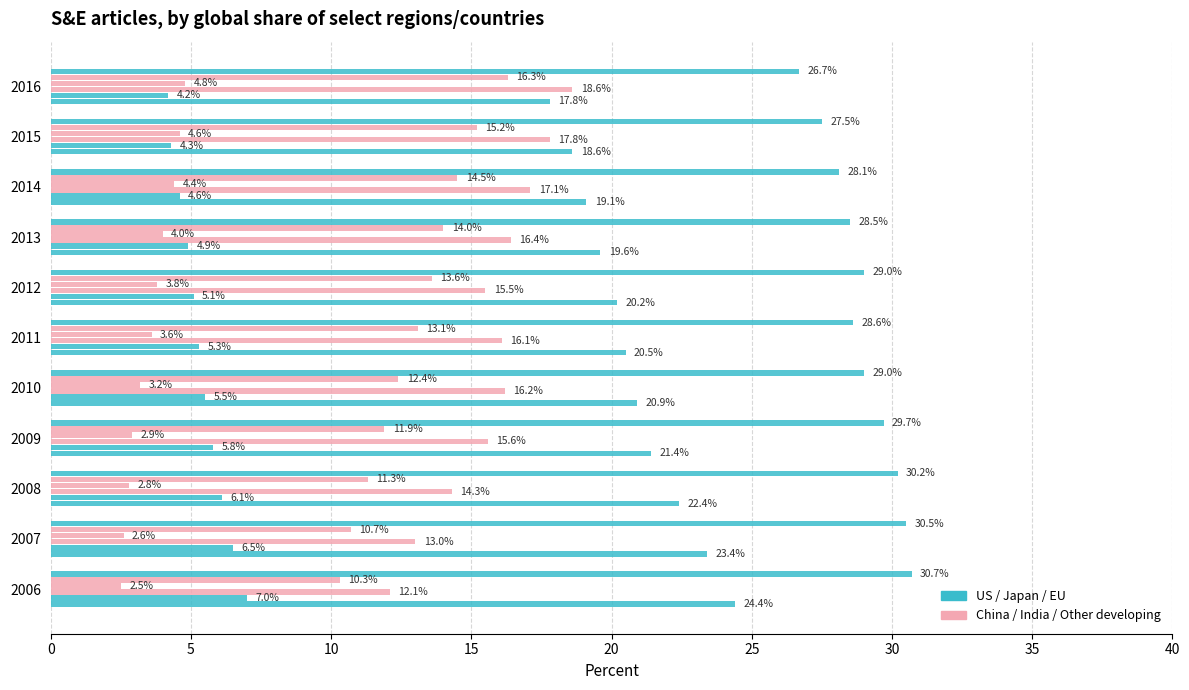

How many categories are shown in the chart?

11